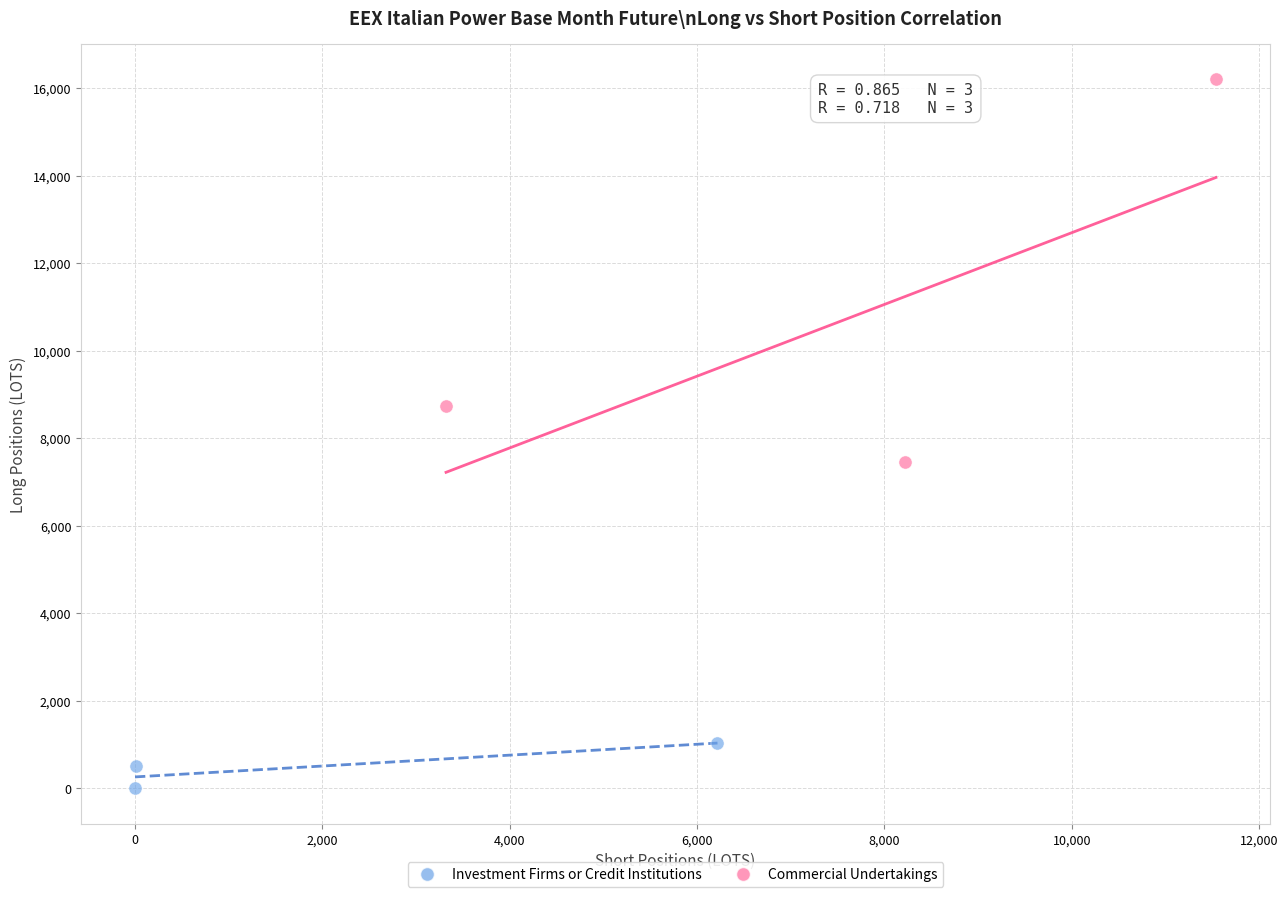

Which series contains the highest Y value?

Commercial Undertakings